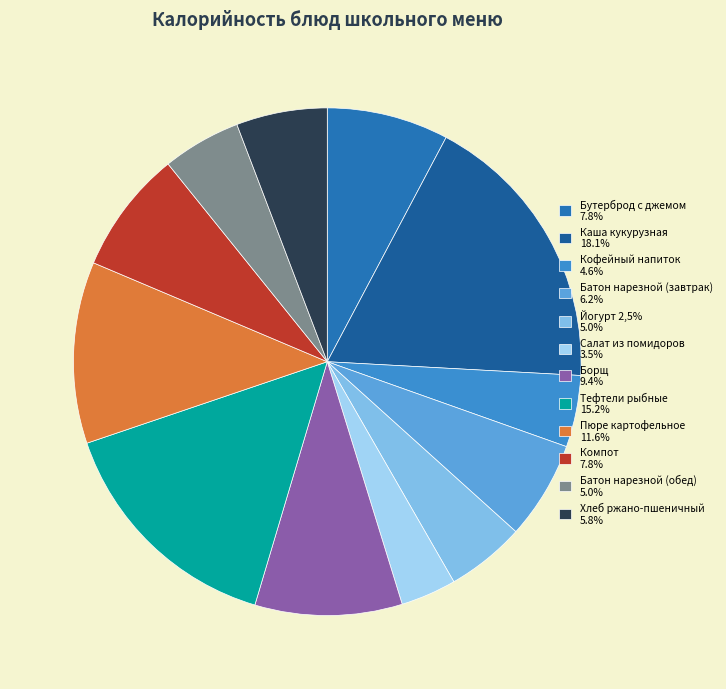

Is Хлеб ржано-пшеничный the majority of the pie?

No